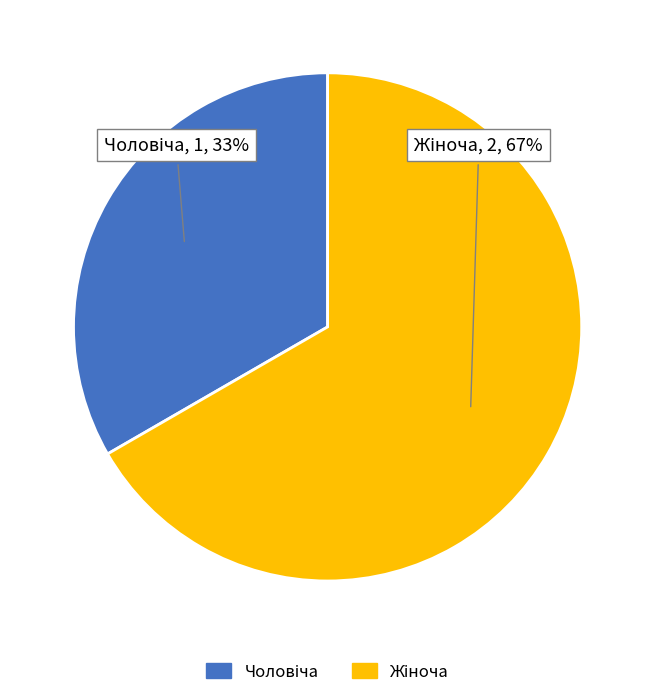

To the nearest percent, what is the average slice percentage?

50%